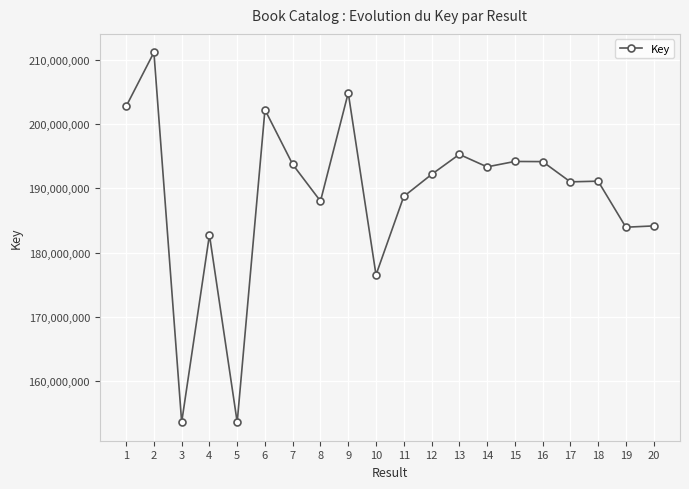

At which category does the data reach its first local valley?

3